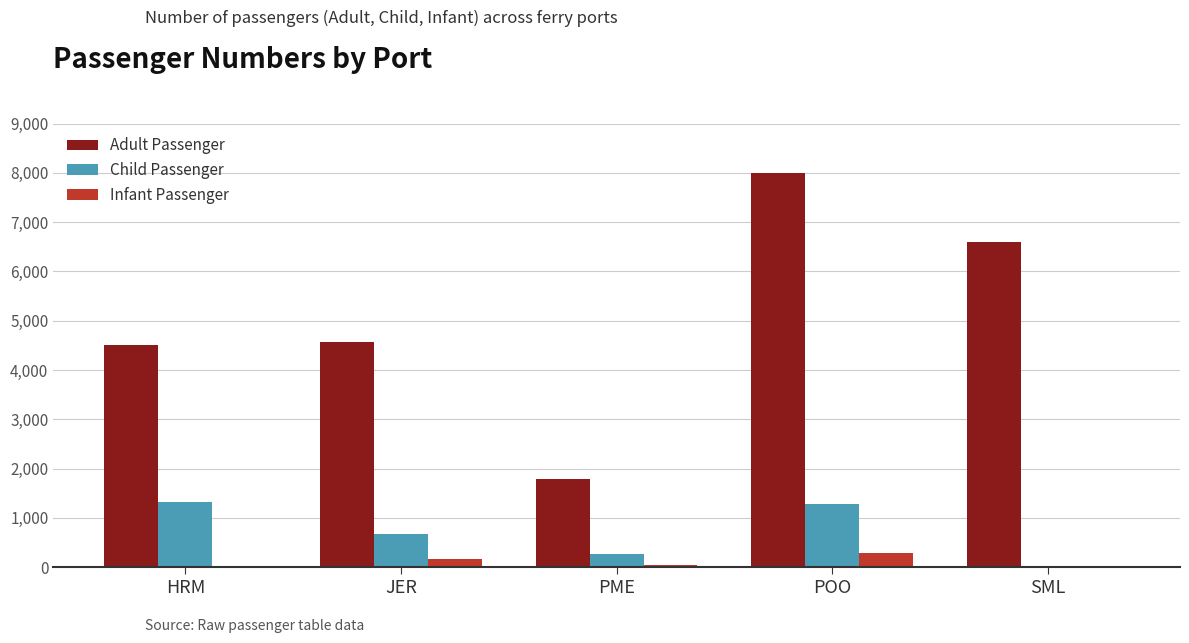

True or false: Child Passenger has a value of 966 at JER.

False